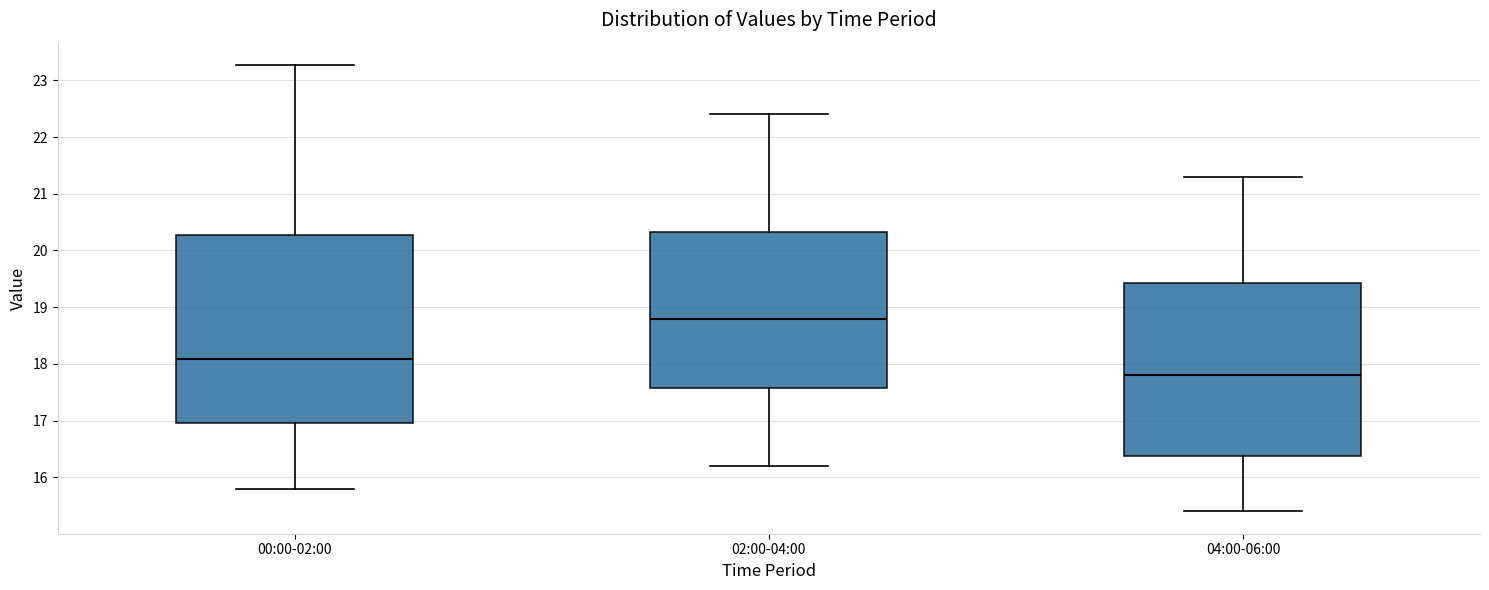

Comparing the boxes themselves (not the whiskers), which one is the tallest?

00:00-02:00